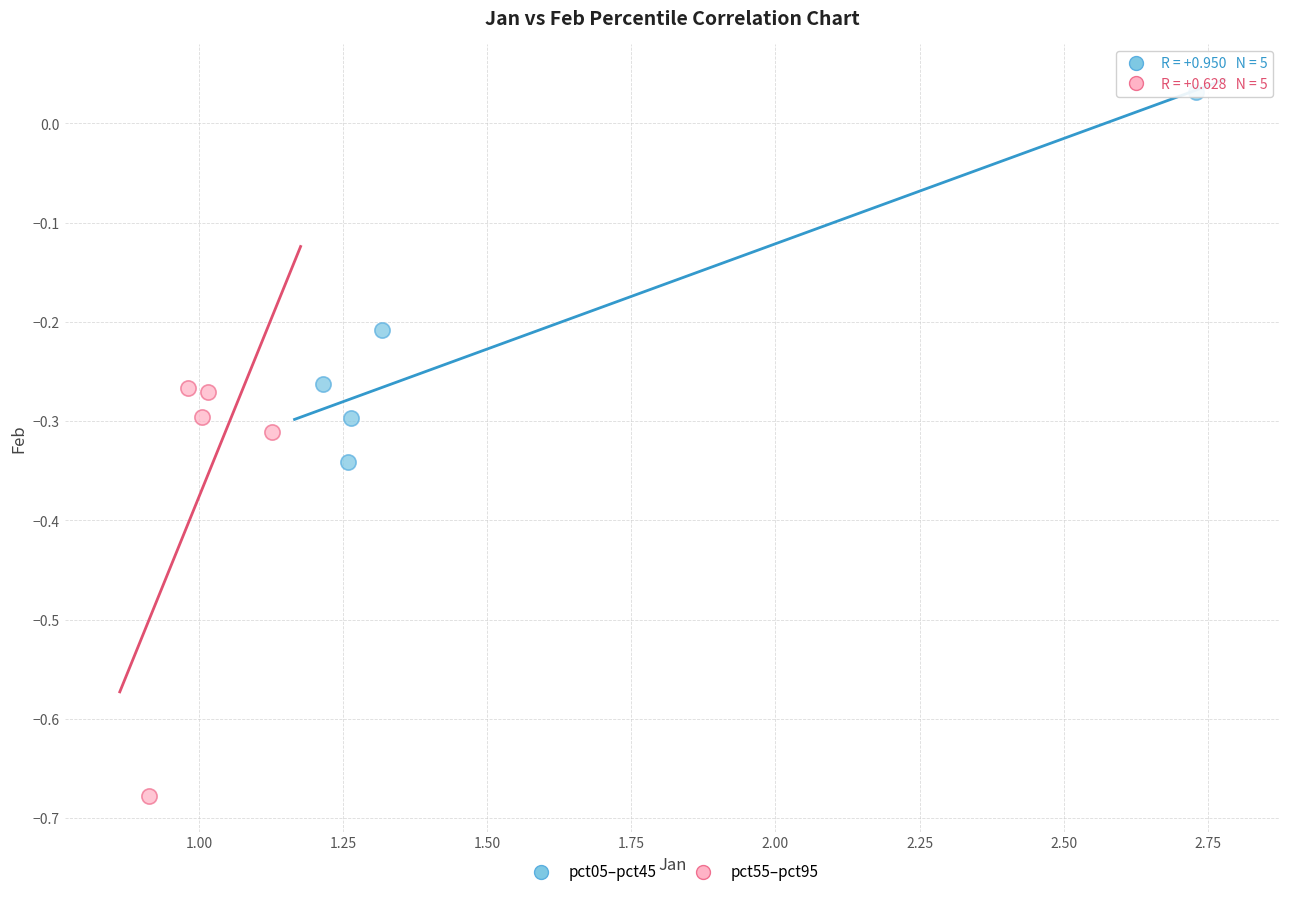

What are all the series names shown in the legend?

pct05–pct45, pct55–pct95